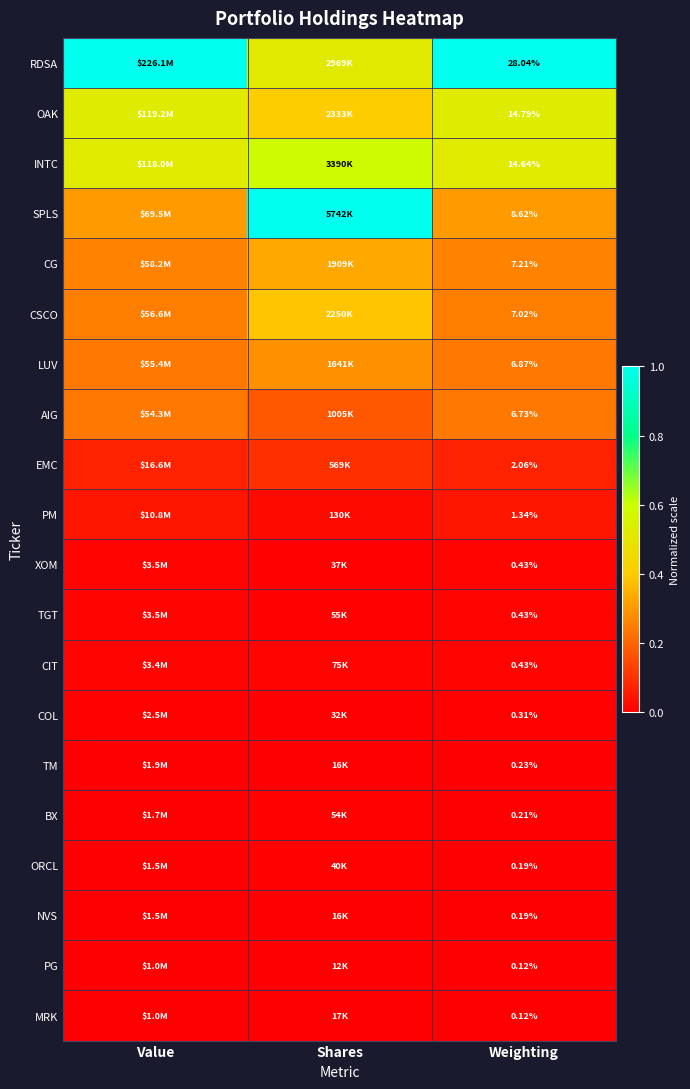

Count the AIG values in the range 0 to 1.

3